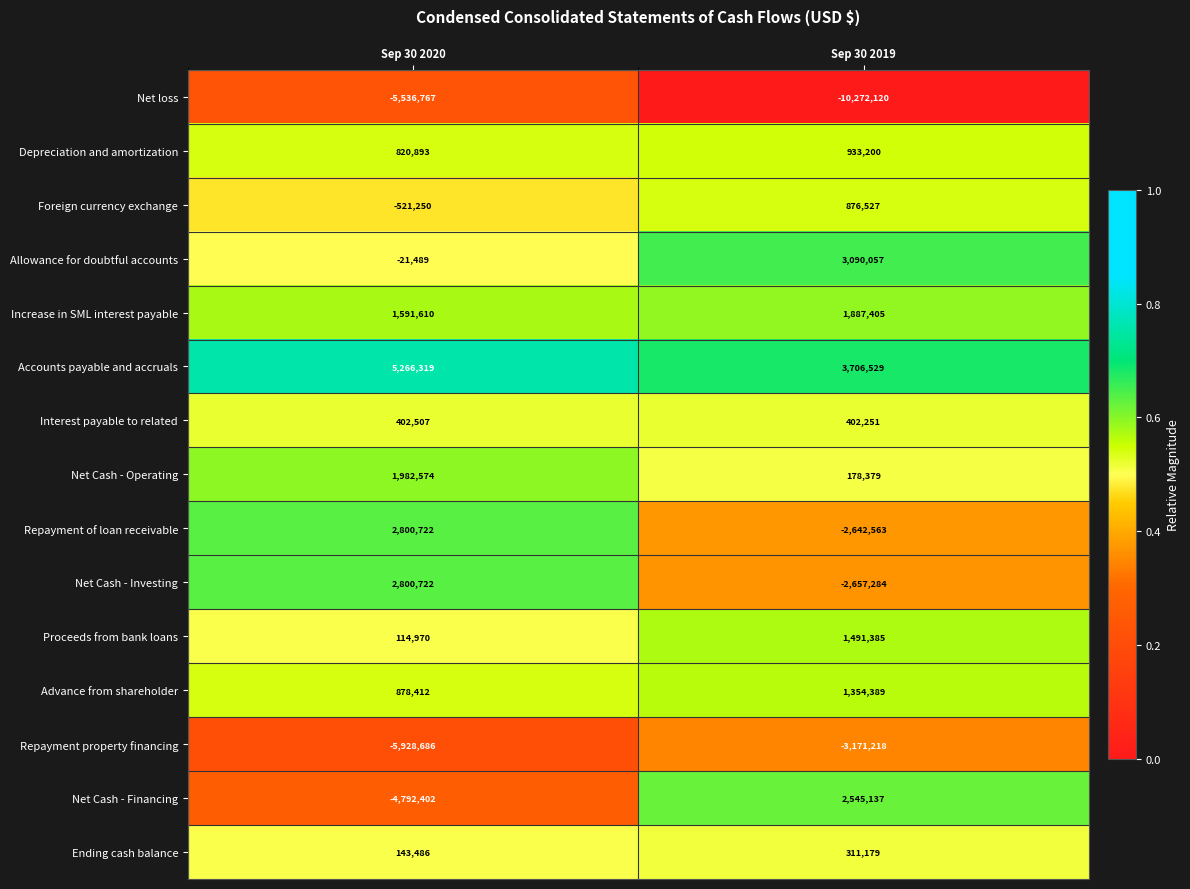

Which label corresponds to the largest value in the chart?

Sep 30 2020